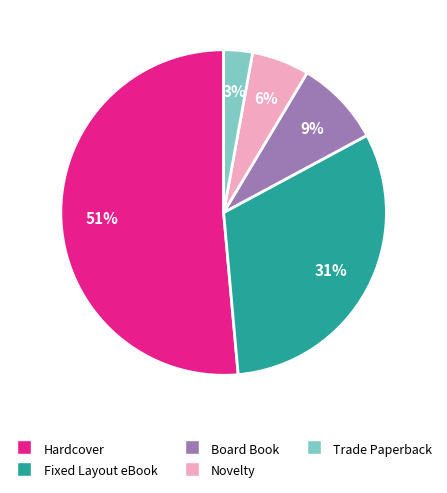

Is the sum of Hardcover and Board Book greater than half?

Yes